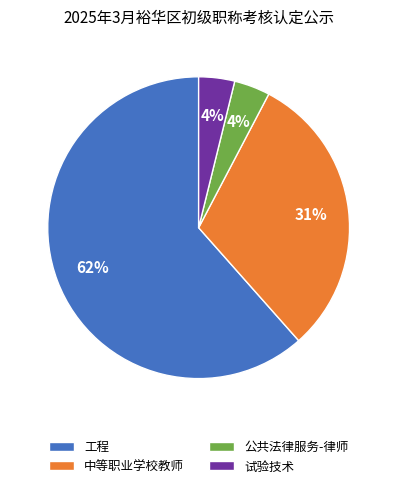

Between 试验技术 and 工程, which is larger?

工程